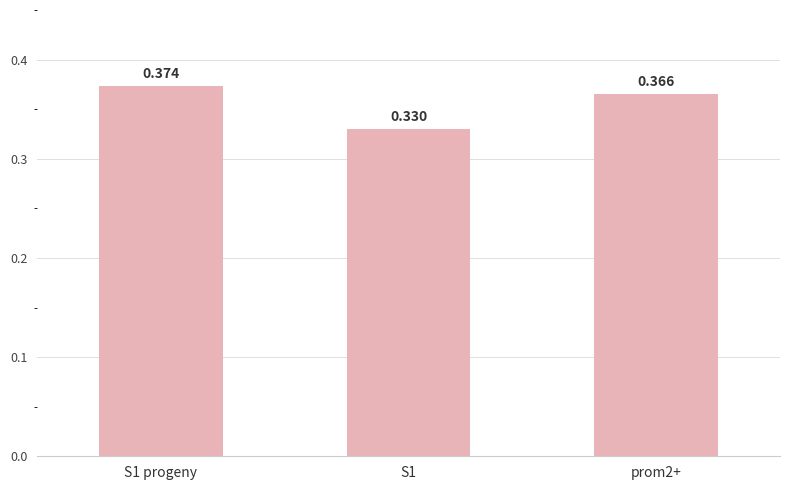

Between prom2+ and S1 progeny, which is larger?

S1 progeny